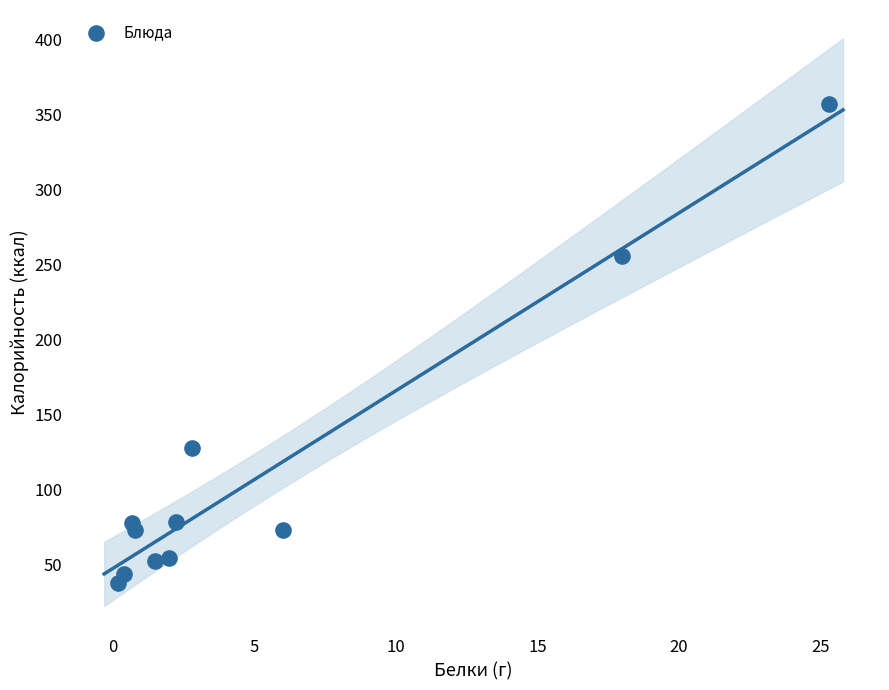

What is the average X value?

5.4